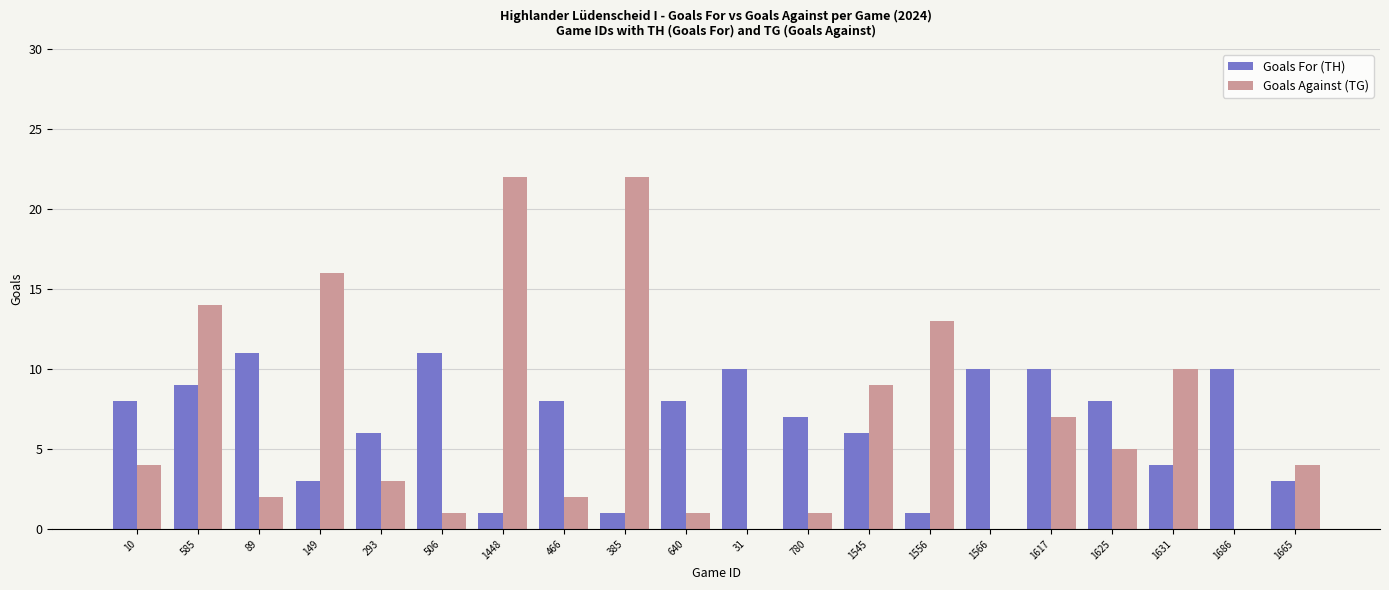

What is the maximum value for Goals For (TH)?

11